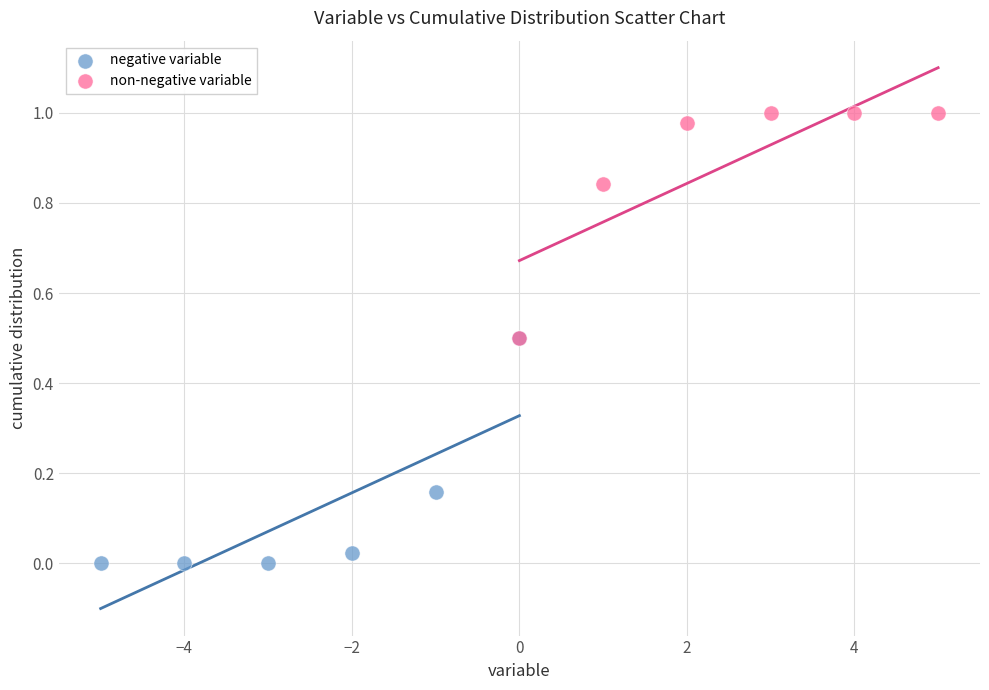

Which series contains the lowest Y value?

negative variable